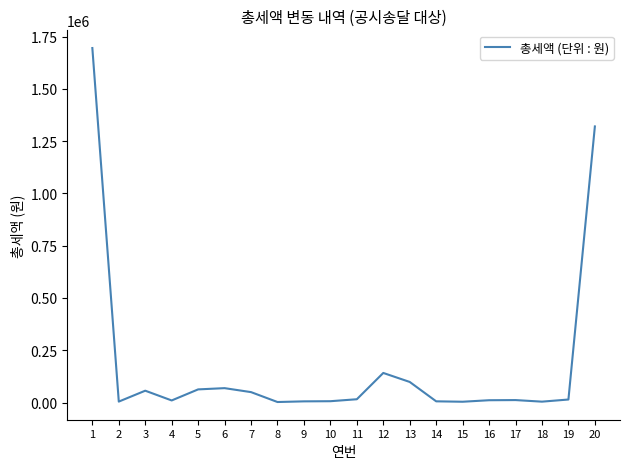

Does the chart display data point markers on the line(s)?

No